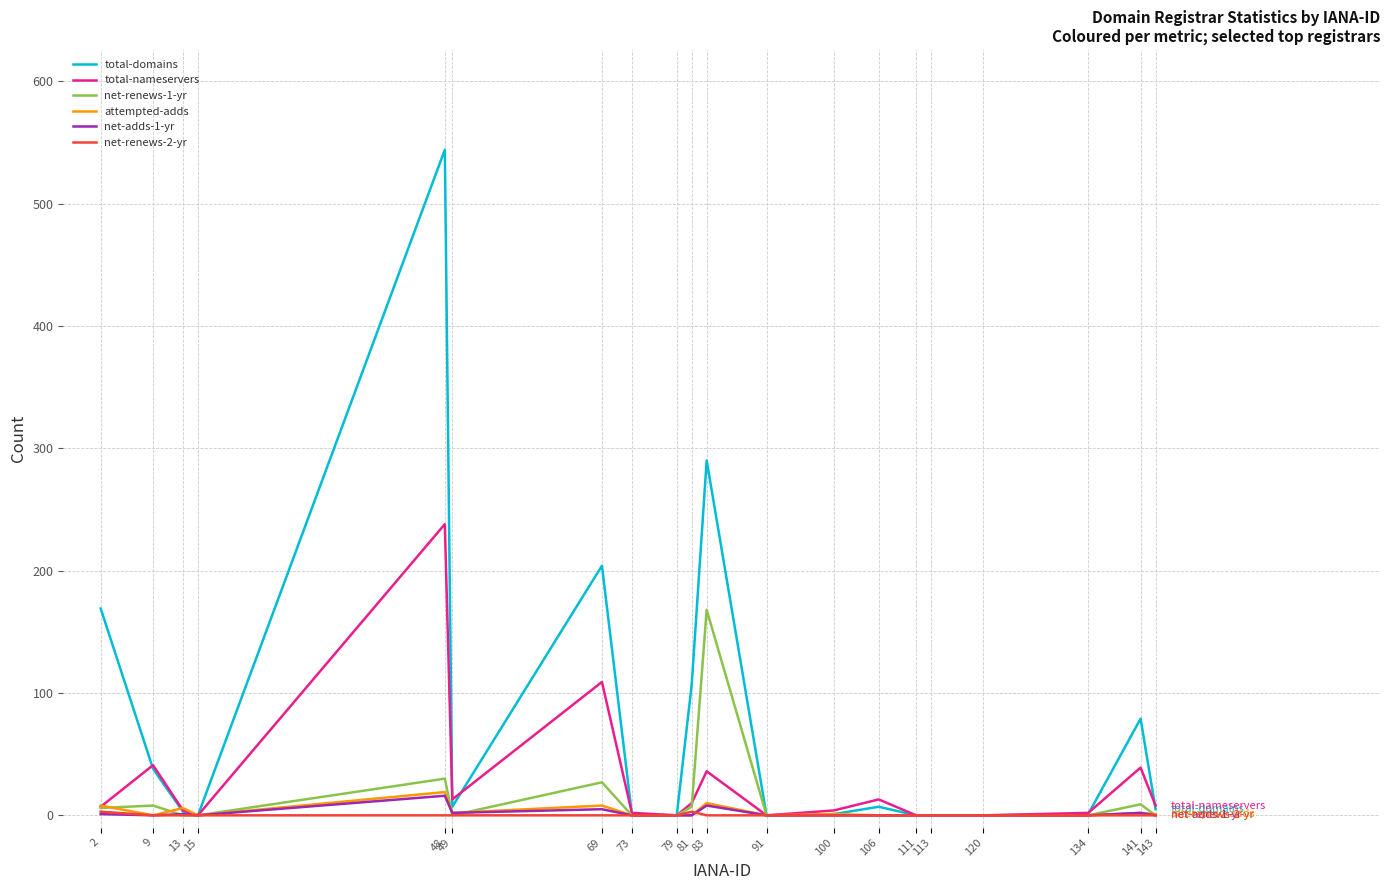

Which series has the largest total across all categories?

total-domains